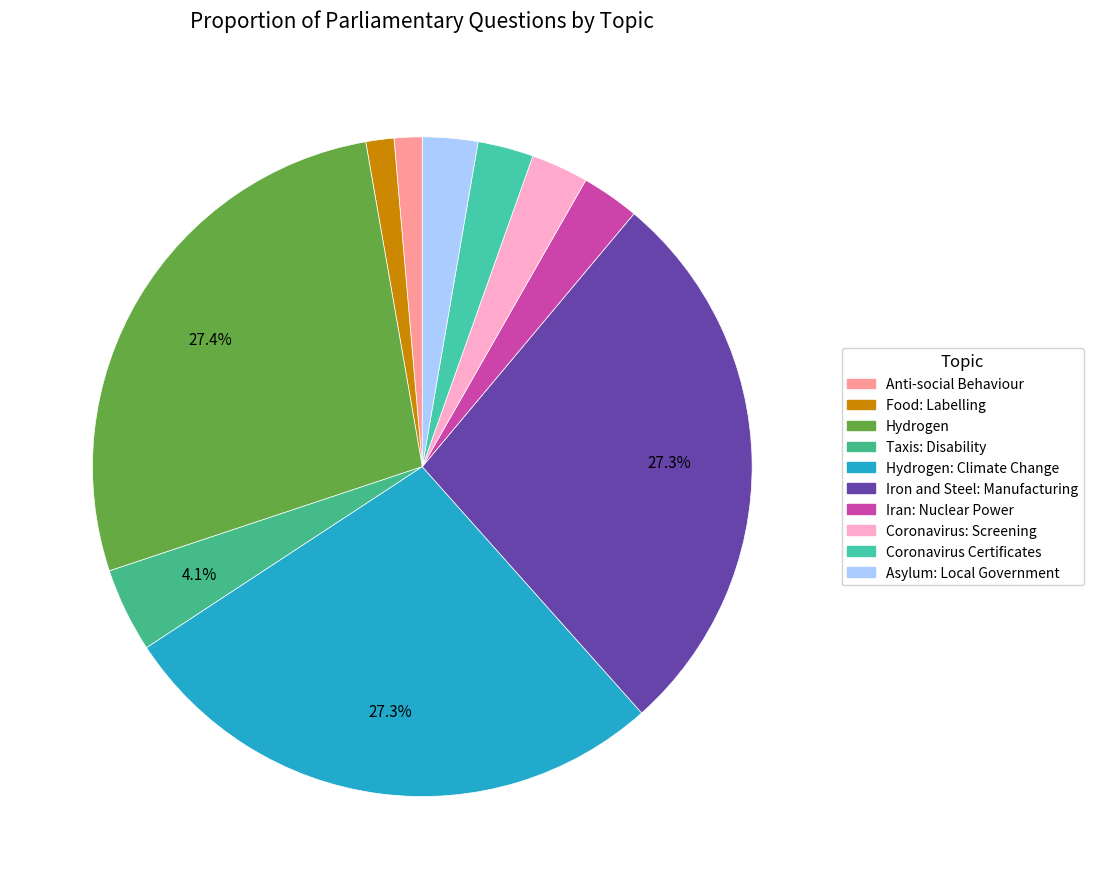

What is the largest slice in the pie chart?

Hydrogen